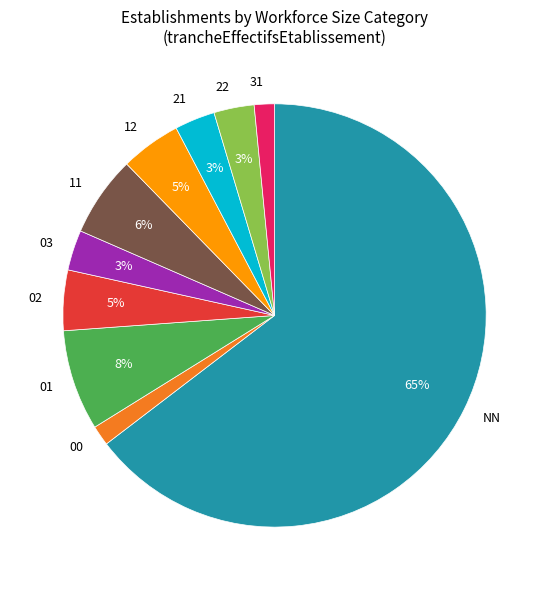

Do 22 and 01 together represent more than half of the pie?

No